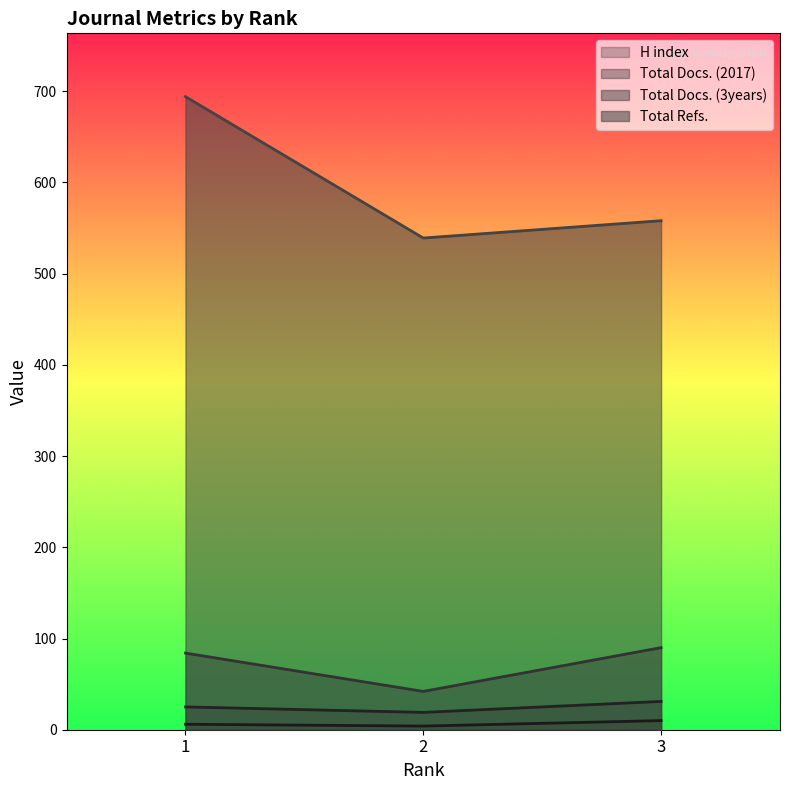

What is the difference between the second highest and minimum values in the Total Docs. (3years) series?

42